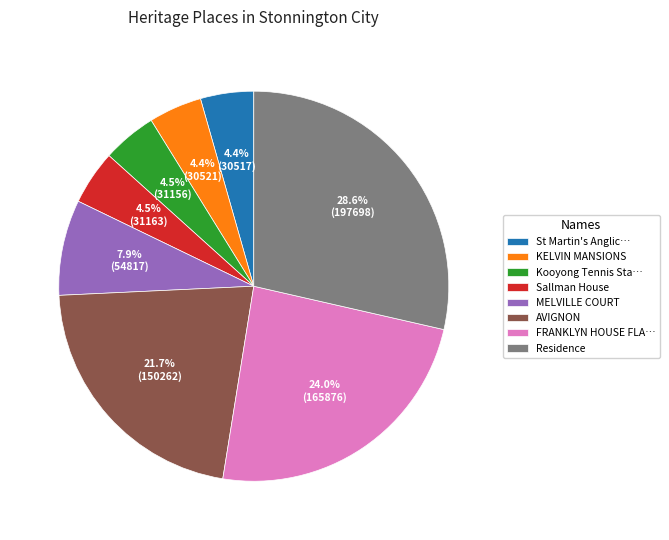

How many segments does this pie chart have?

8